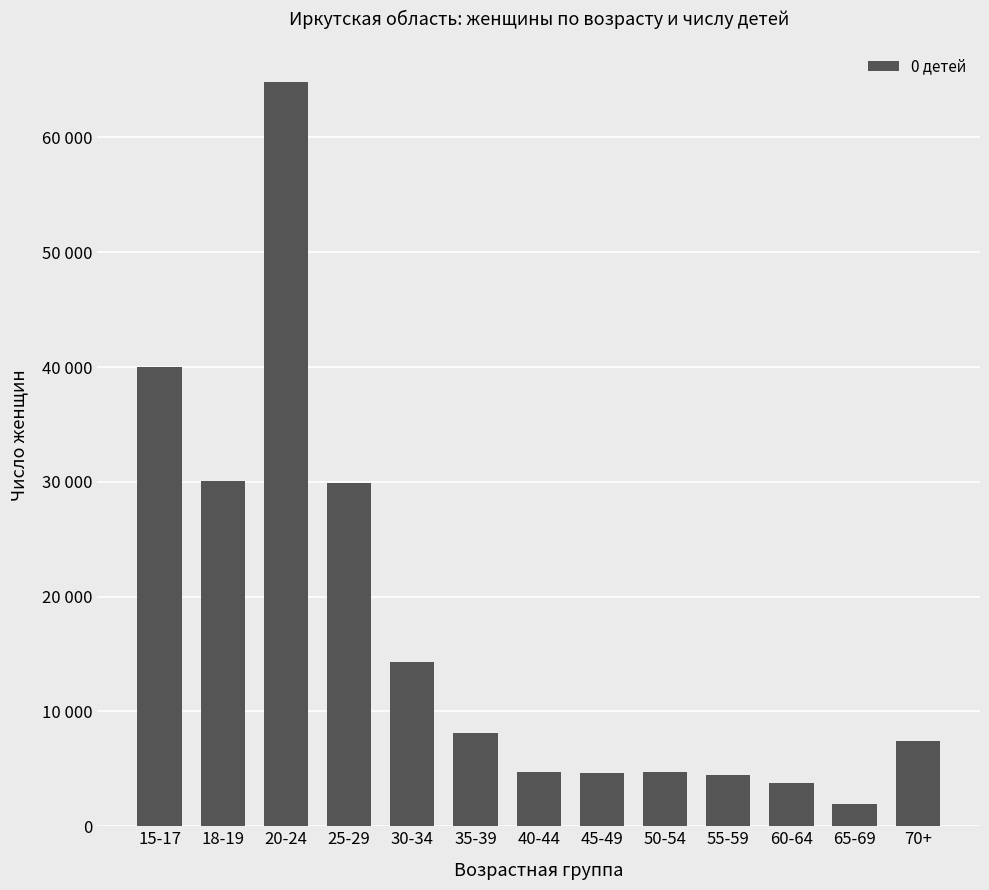

What is the change in value from 18-19 to 60-64?

-26339